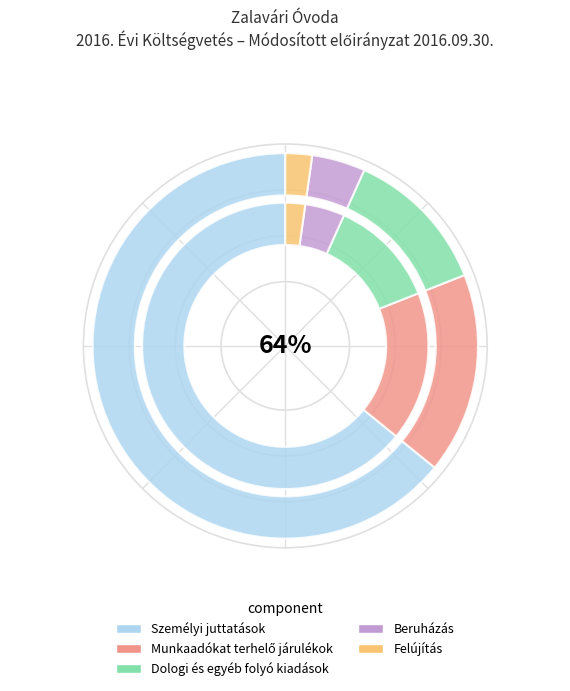

What is the change in value from Személyi juttatások to Felújítás?

-13819000